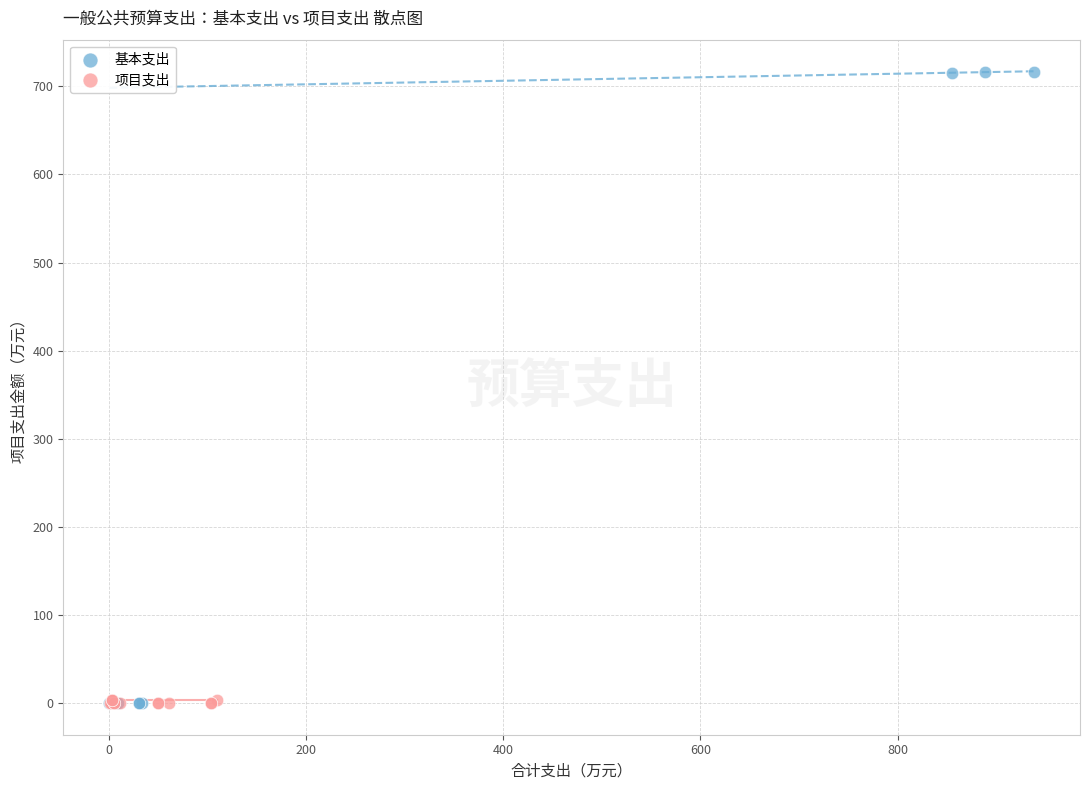

Which series has the widest spread of Y values?

基本支出